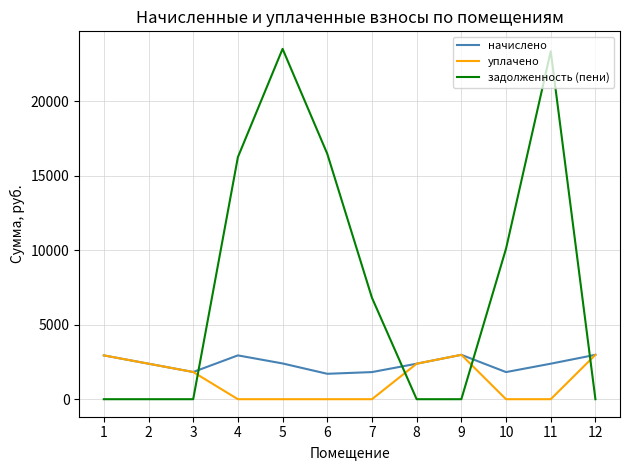

Rank the series by their average value, from highest to lowest.

задолженность (пени), начислено, уплачено